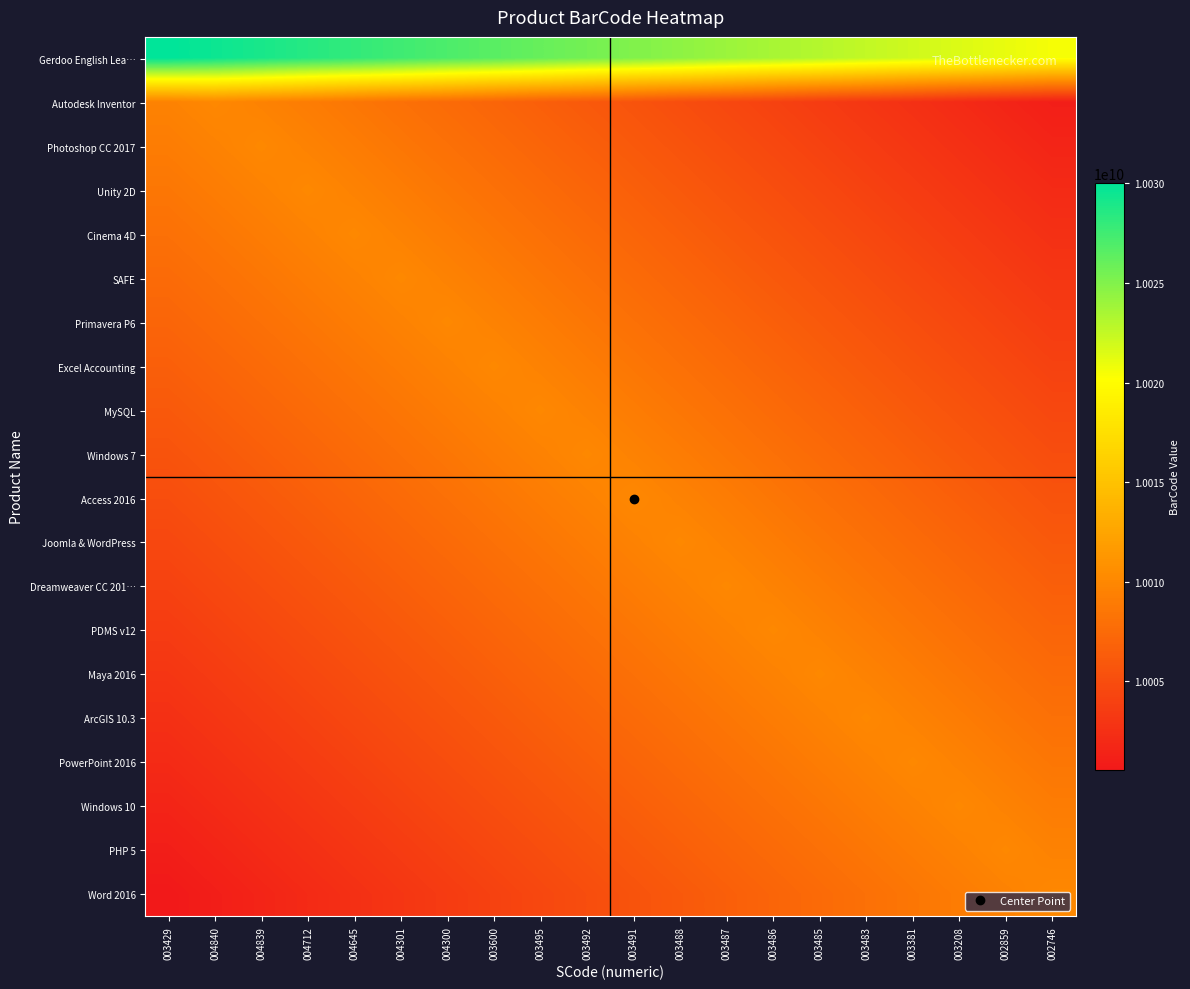

At 003495, list the series in order from smallest to largest.

Word 2016, PHP 5, Windows 10, PowerPoint 2016, ArcGIS 10.3, Autodesk Inventor, Maya 2016, Photoshop CC 2017, PDMS v12, Unity 2D, Dreamweaver CC 201…, Cinema 4D, Joomla & WordPress, SAFE, Access 2016, Primavera P6, Windows 7, Excel Accounting, MySQL, Gerdoo English Lea…